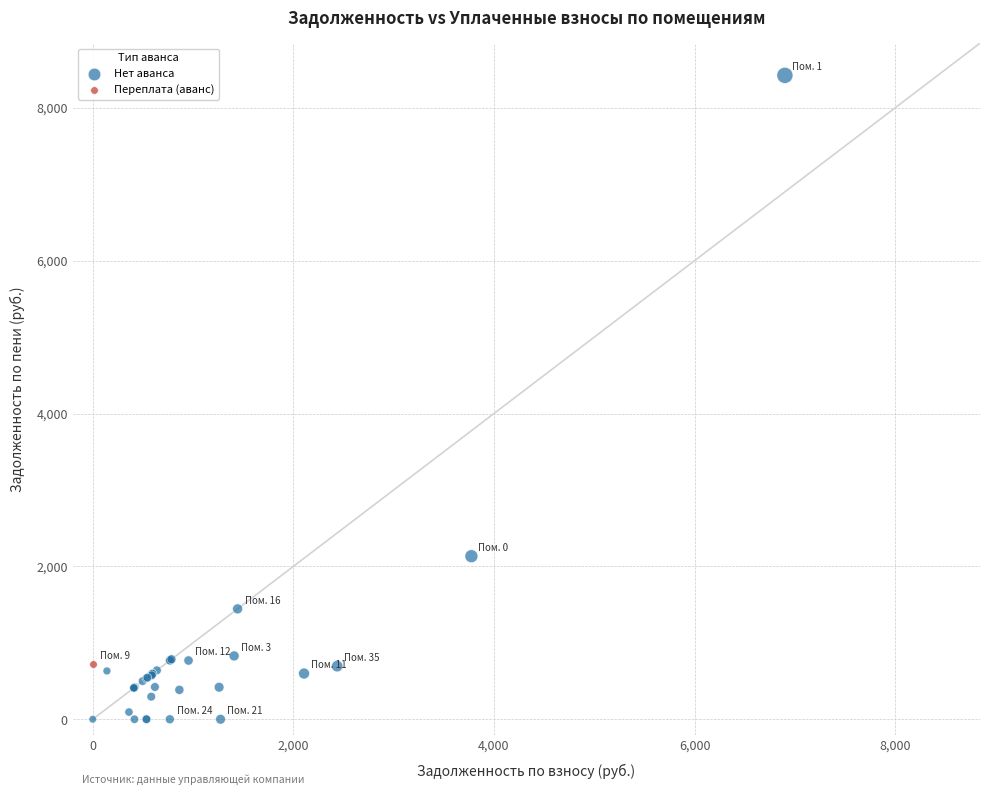

What are all the series names shown in the legend?

Нет аванса, Переплата (аванс)